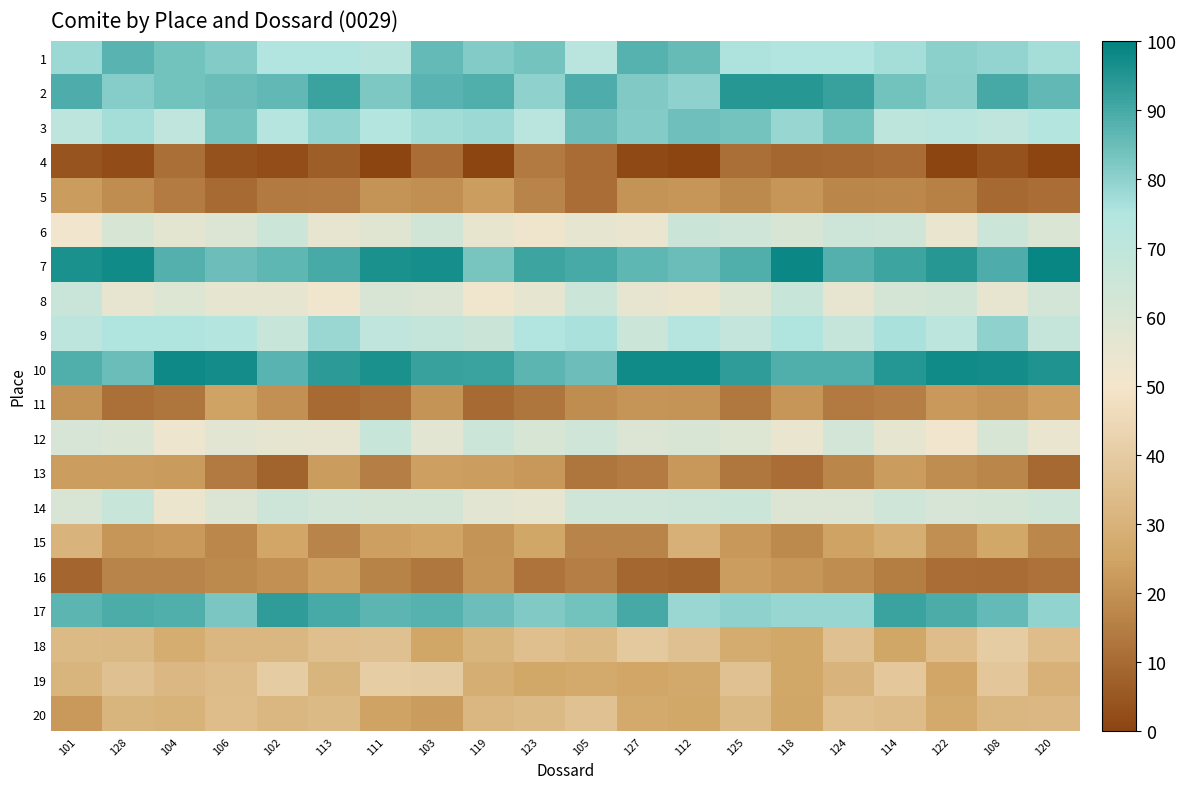

Between 128 and 118, which is larger?

128